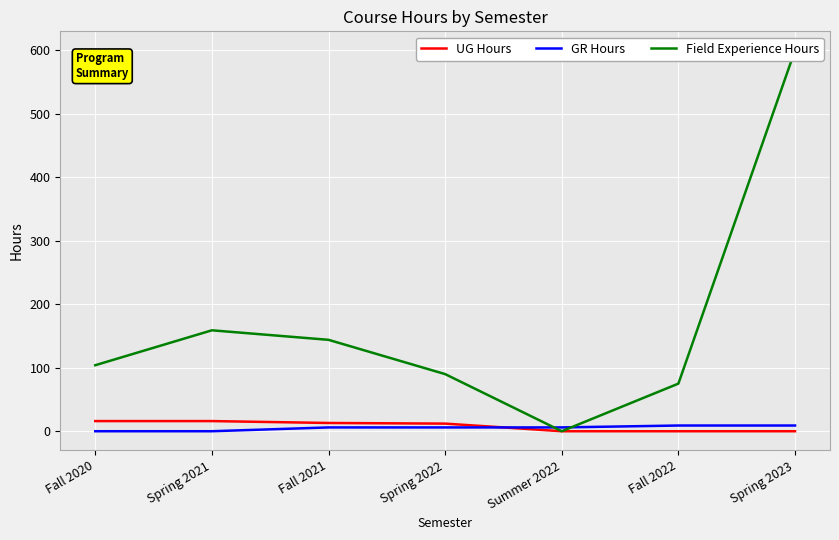

True or false: UG Hours has a value of 10 at Fall 2020.

False